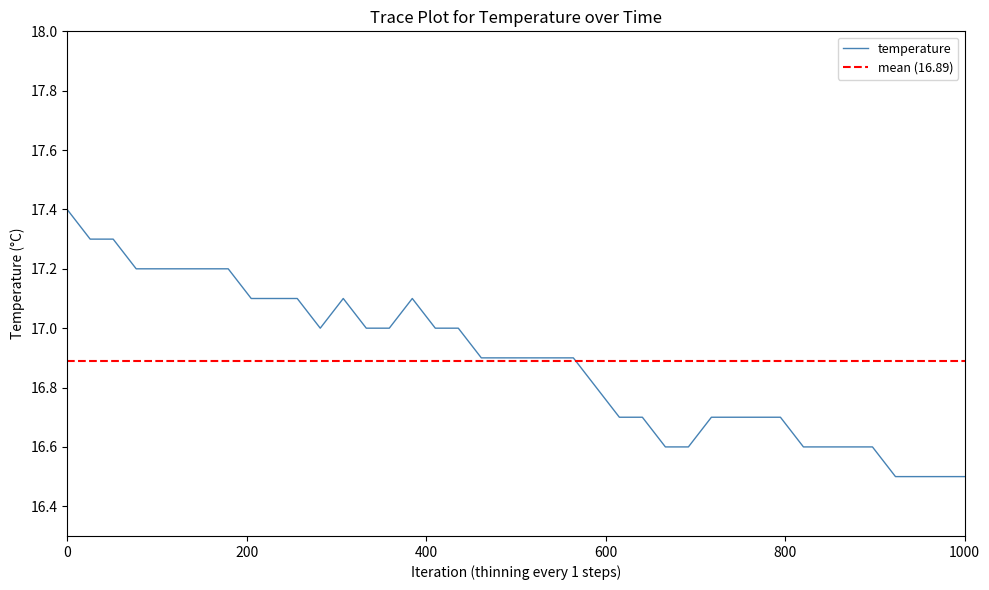

What is the minimum value shown in the chart?

16.5